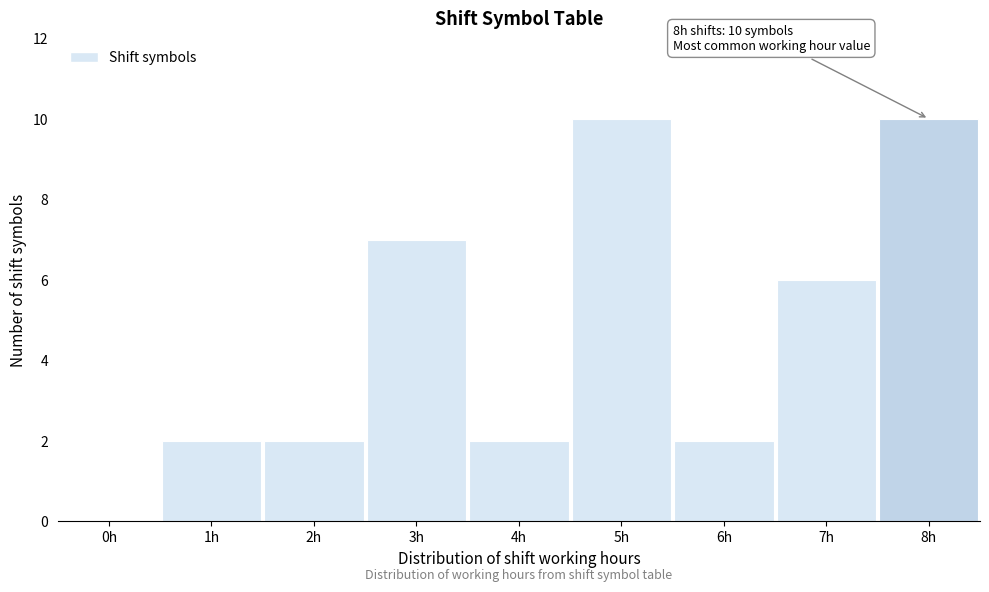

Reading left to right, list all the values displayed in this chart.

0h=0	1h=2	2h=2	3h=7	4h=2	5h=10	6h=2	7h=6	8h=10